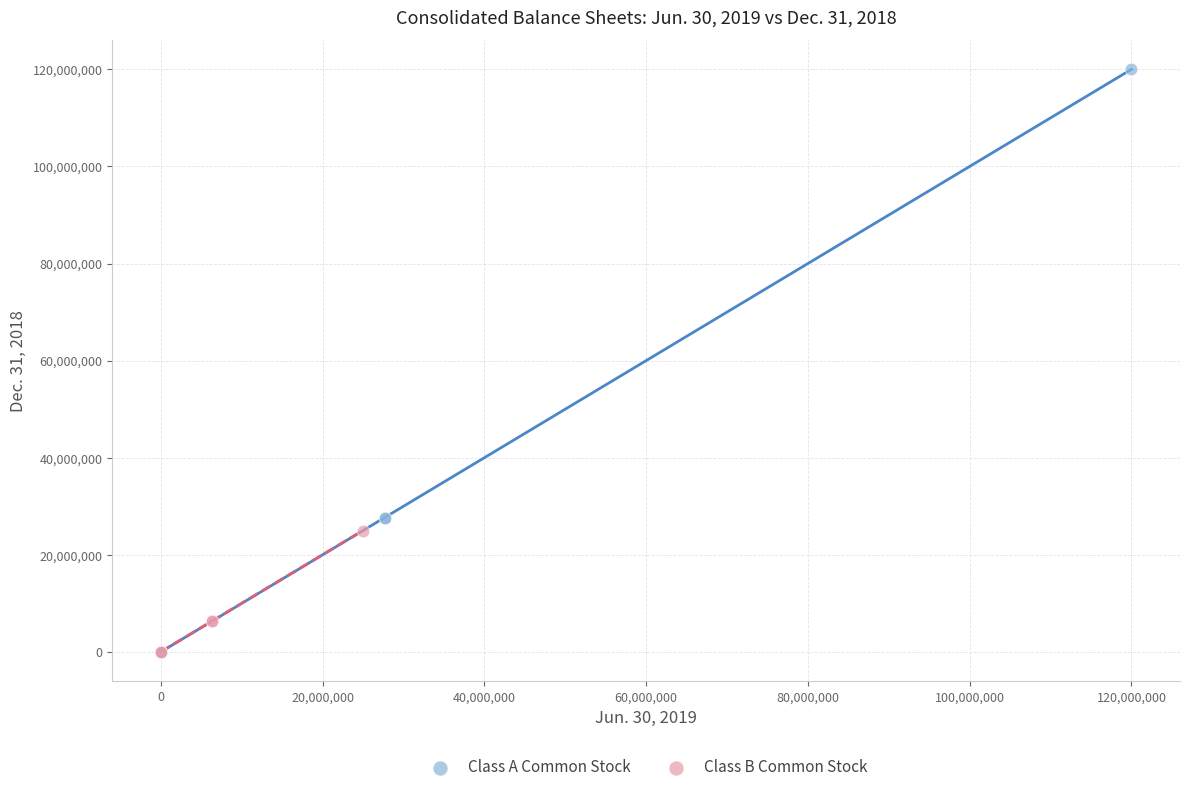

Which series reaches the maximum Y coordinate?

Class A Common Stock